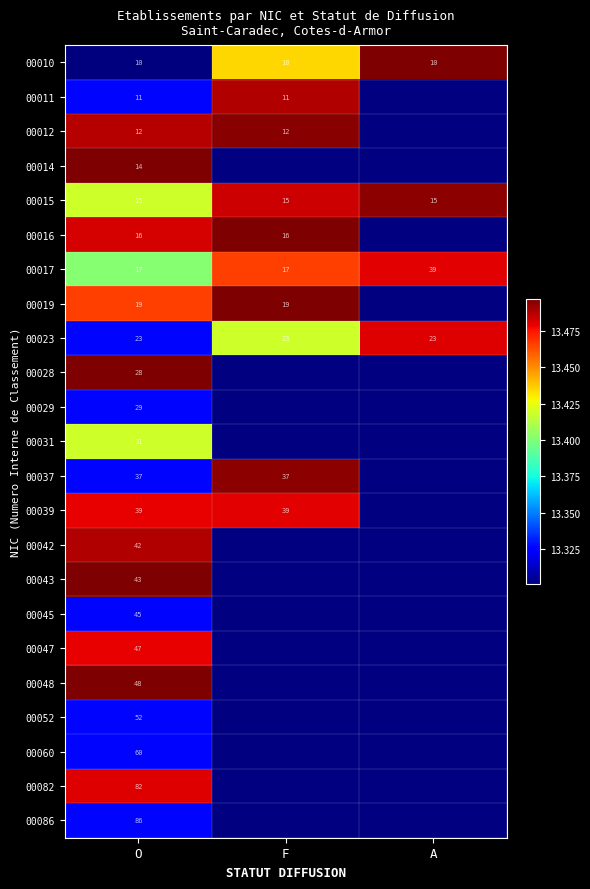

Is the value of 00037 at F greater than the value of 00047 at O?

No